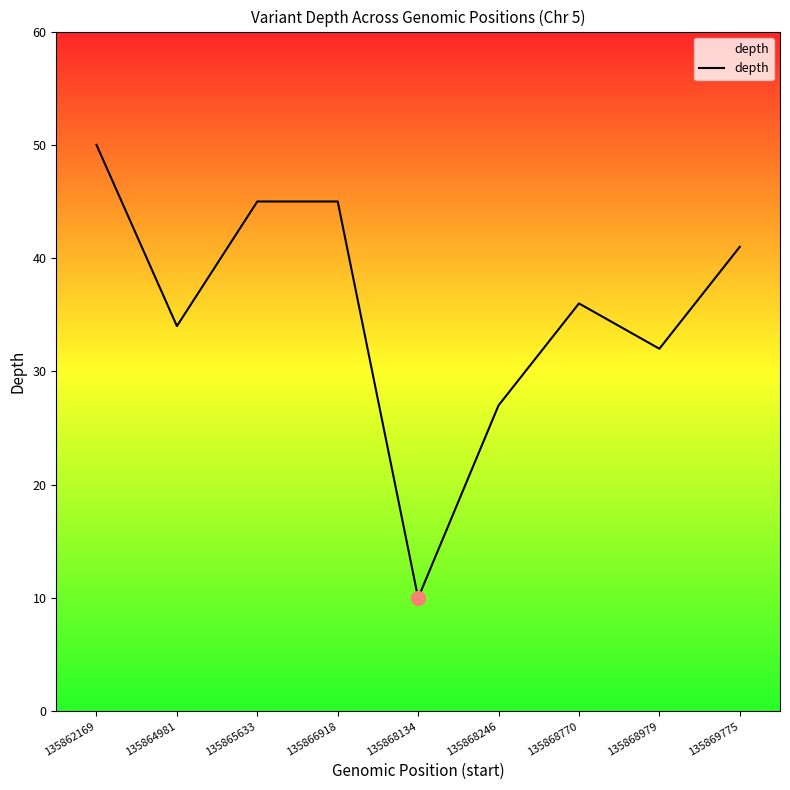

Approximately how many times larger is the value at 135868246 compared to 135868979?

0.8